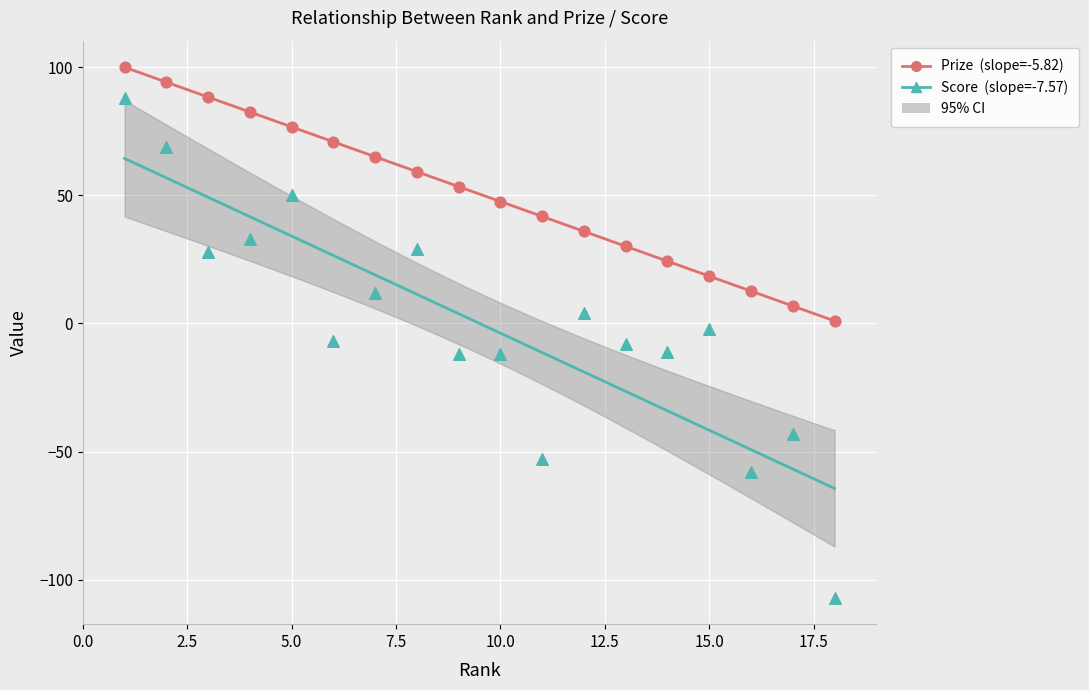

Across all data points, what is the range of Y values (max minus min)?

207.0